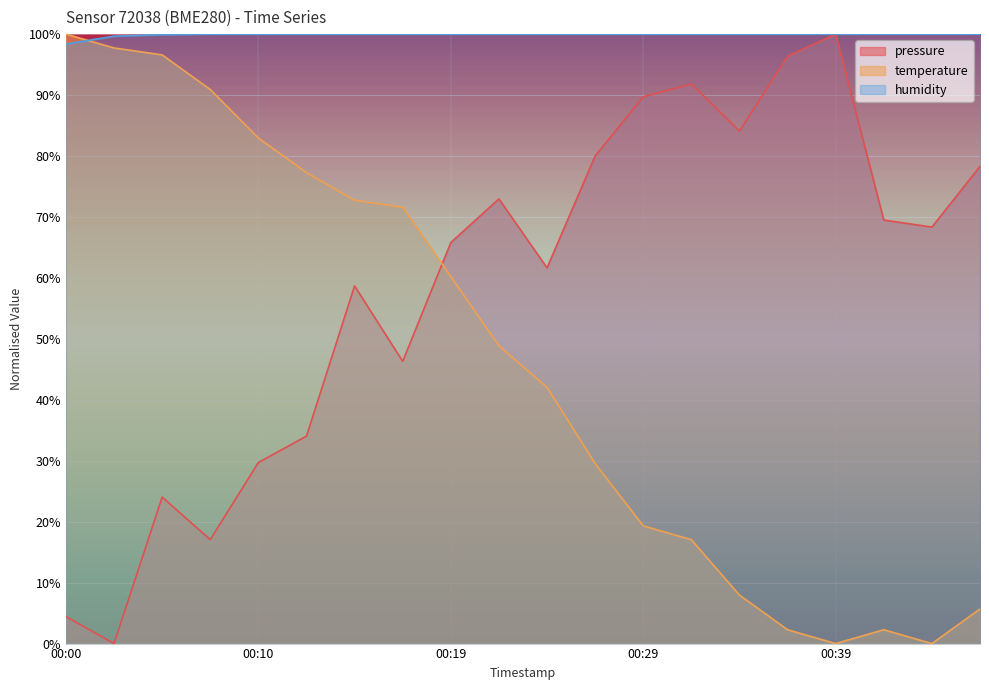

Rank the categories by humidity value from highest to lowest.

00:07, 00:10, 00:12, 00:15, 00:17, 00:19, 00:22, 00:24, 00:27, 00:29, 00:32, 00:34, 00:37, 00:39, 00:41, 00:44, 00:46, 00:05, 00:02, 00:00